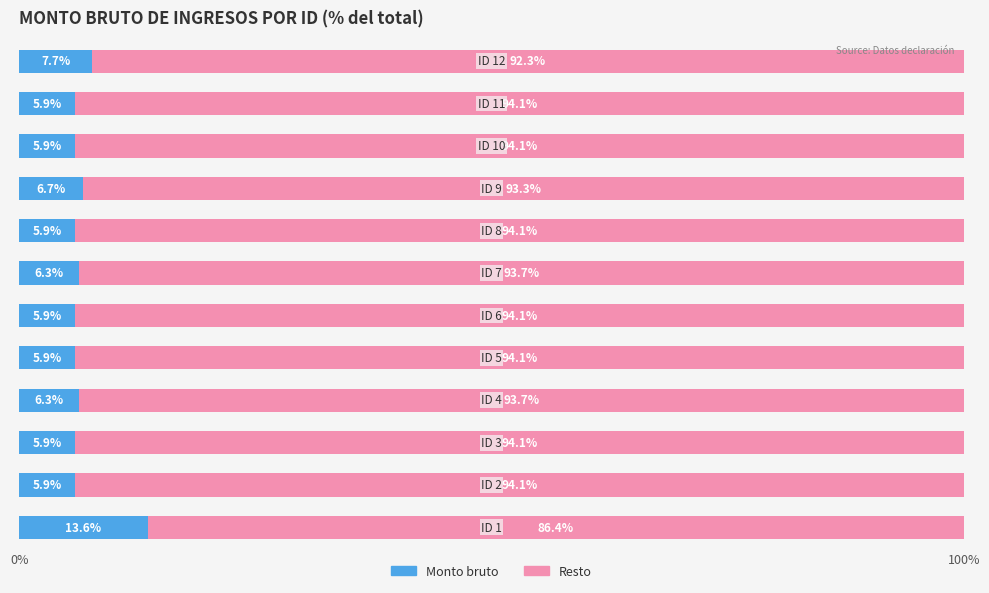

What is the average value of the Monto bruto series?

6.8